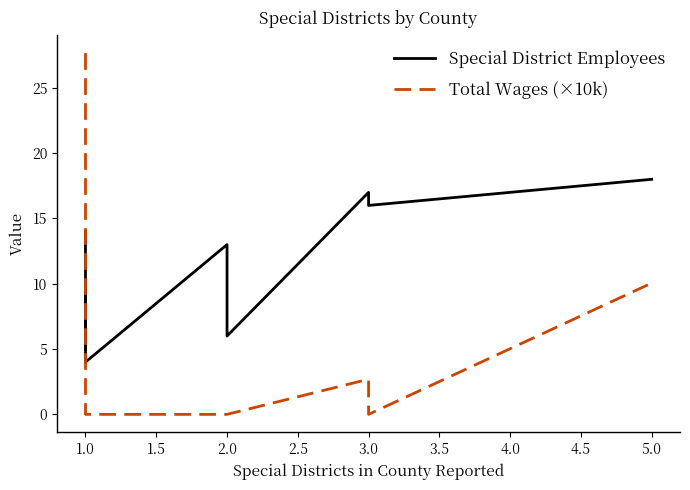

The value of Special District Employees at 2.0 is 9.3. True or false?

False